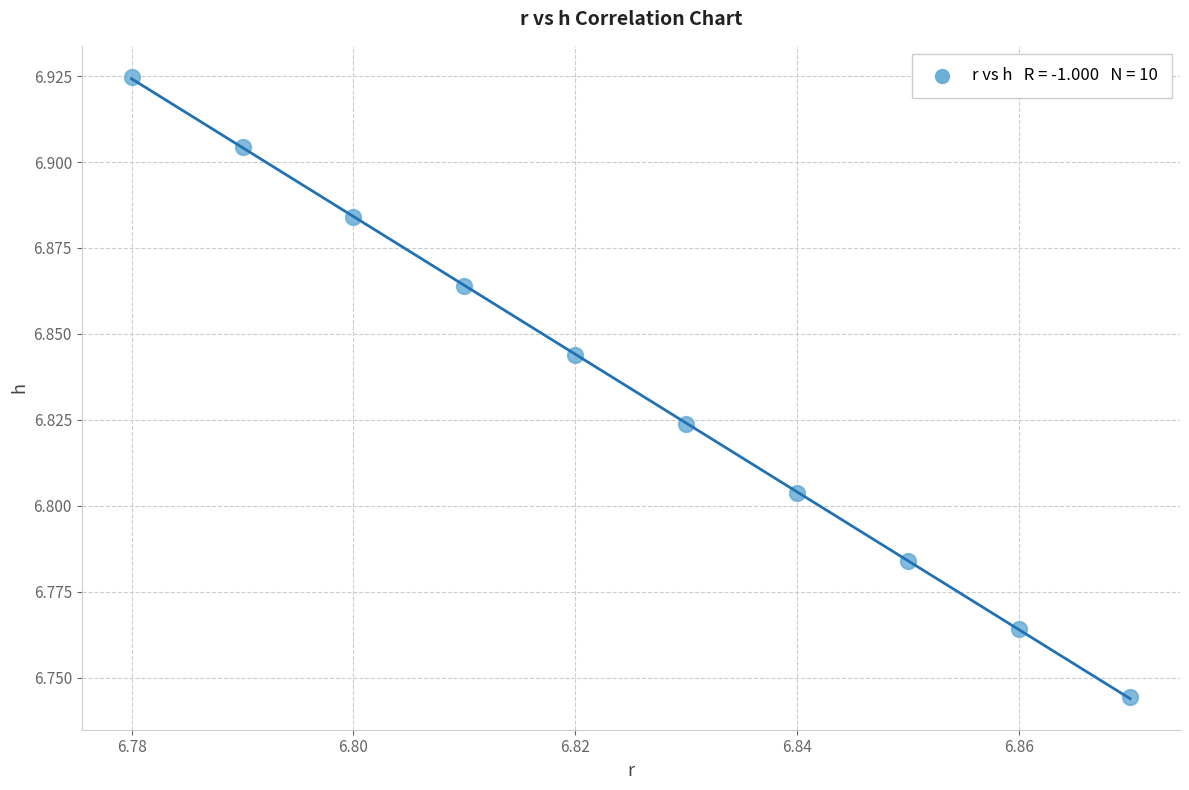

How many points are shown in the scatter plot?

10